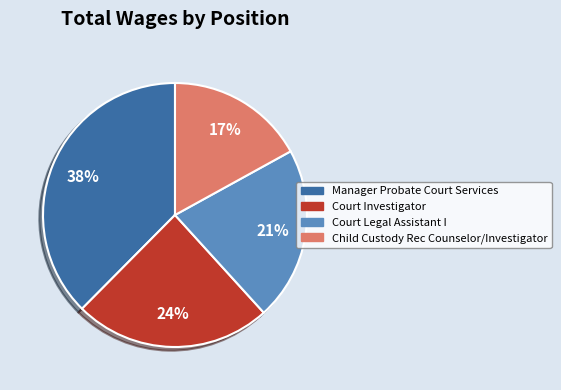

Which has a higher value, Court Investigator or Court Legal Assistant I?

Court Investigator